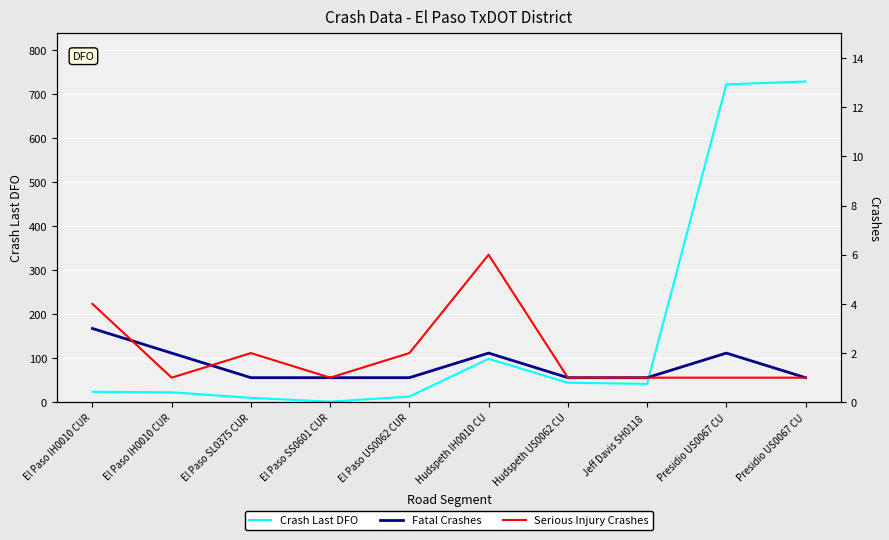

True or false: Crash Last DFO and Fatal Crashes intersect in this chart.

False